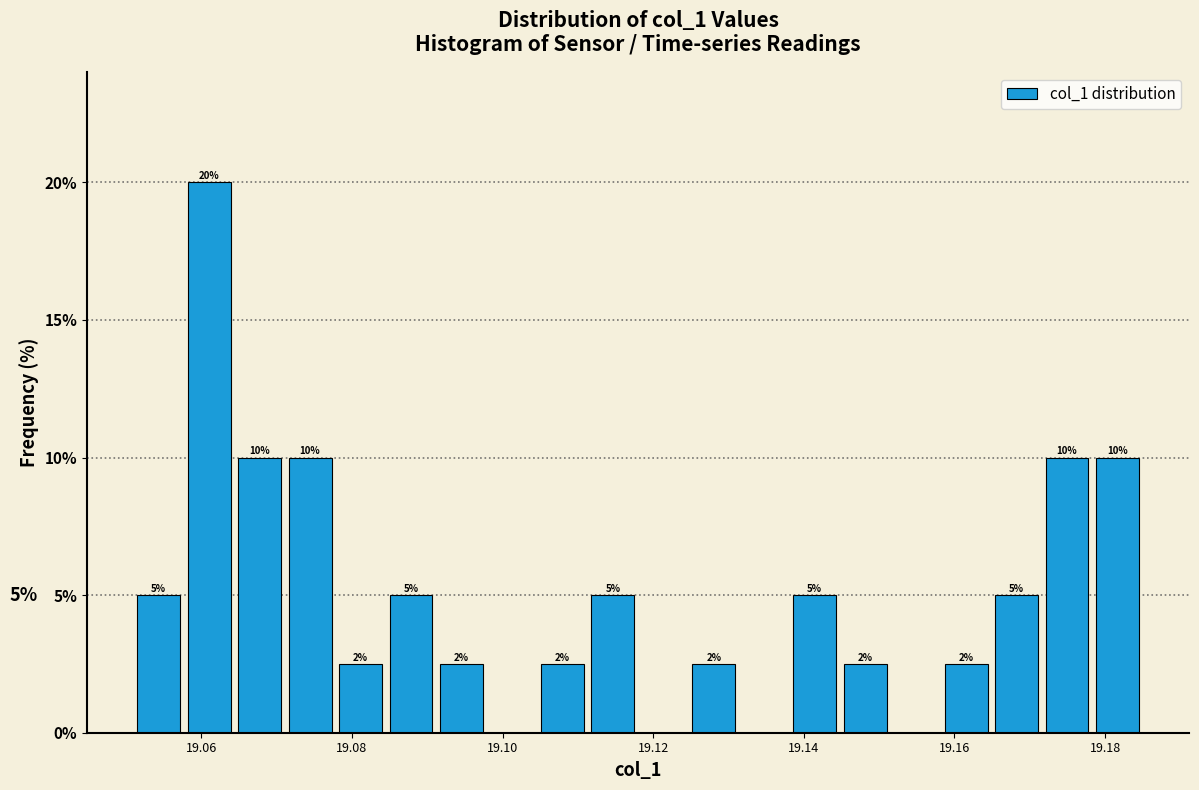

Around what value on the x-axis is the tallest bar? Give the approximate position of its centre, as read against the axis.

19.062